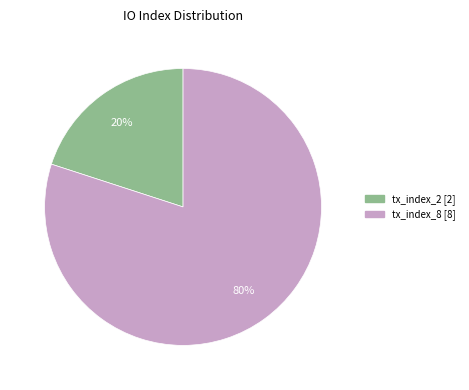

True or false: tx_index_2 accounts for 11% of the total.

False